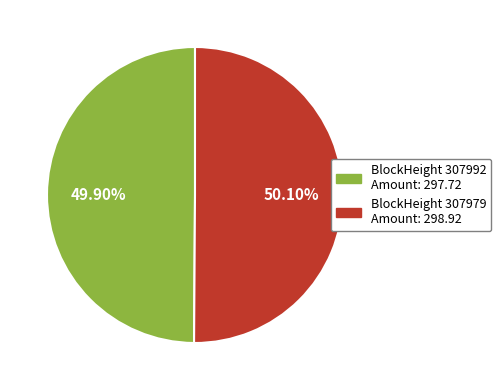

Is there any slice that represents more than half of the pie?

Yes